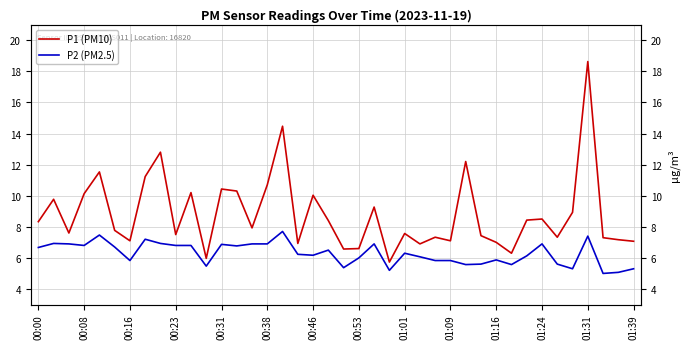

Reading right to left, list all the values displayed in this chart.

P1 (PM10): 7.1	7.2	7.3	18.6	8.9	7.3	8.5	8.4	6.3	7.0	7.4	12.2	7.1	7.3	6.9	7.6	5.7	9.3	6.6	6.6	8.4	10.0	6.9	14.5	10.7	7.9	10.3	10.4	6.0	10.2	7.5	12.8	11.2	7.1	7.8	11.5	10.1	7.6	9.8	8.3
P2 (PM2.5): 5.3	5.1	5.0	7.4	5.3	5.6	6.9	6.1	5.6	5.9	5.6	5.6	5.8	5.8	6.1	6.3	5.2	6.9	6.0	5.4	6.5	6.2	6.2	7.7	6.9	6.9	6.8	6.9	5.5	6.8	6.8	6.9	7.2	5.8	6.7	7.5	6.8	6.9	6.9	6.7